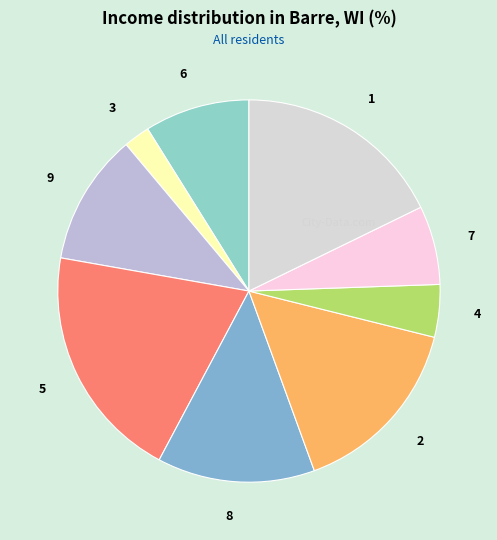

Count the number of slices in the pie.

9